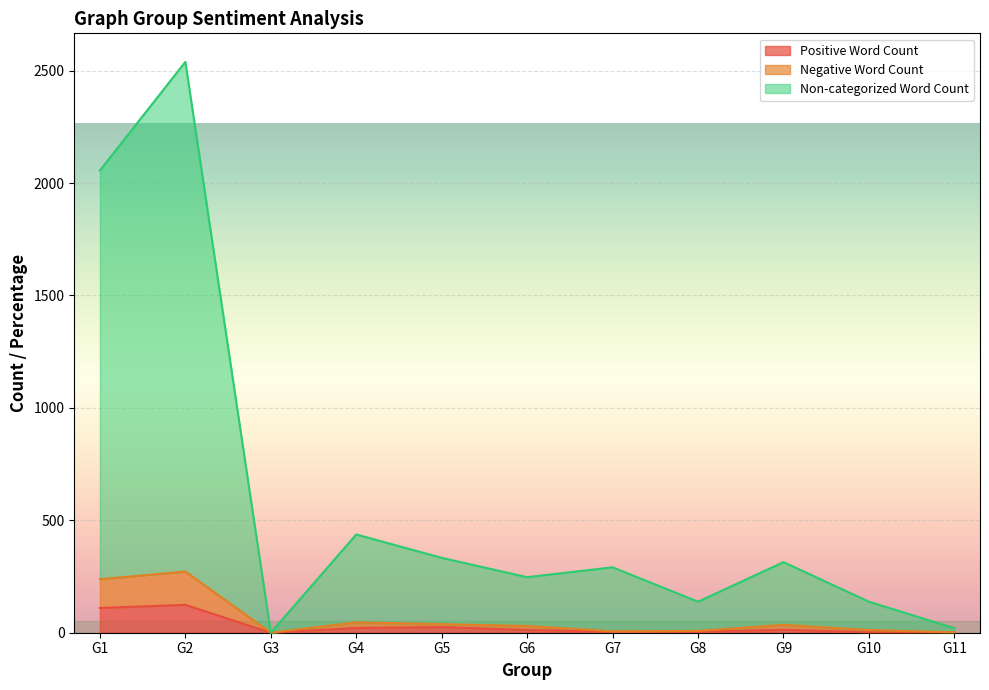

True or false: Negative Word Count and Non-categorized Word Count cross at least once.

False